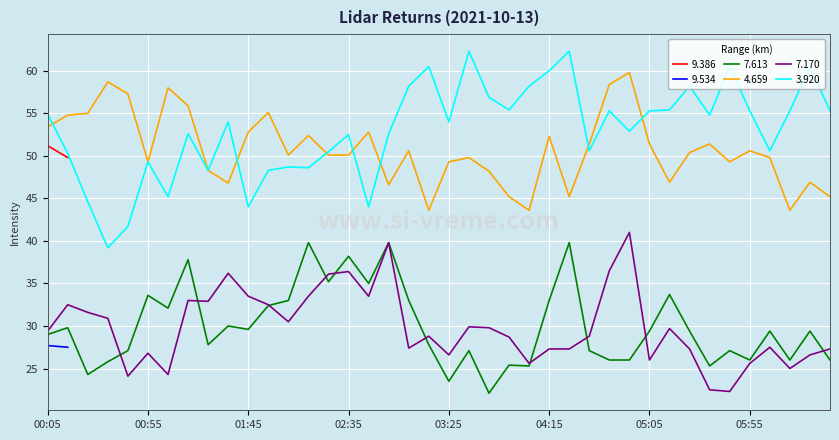

True or false: 7.613 has more than 1 points higher than both neighbors.

True